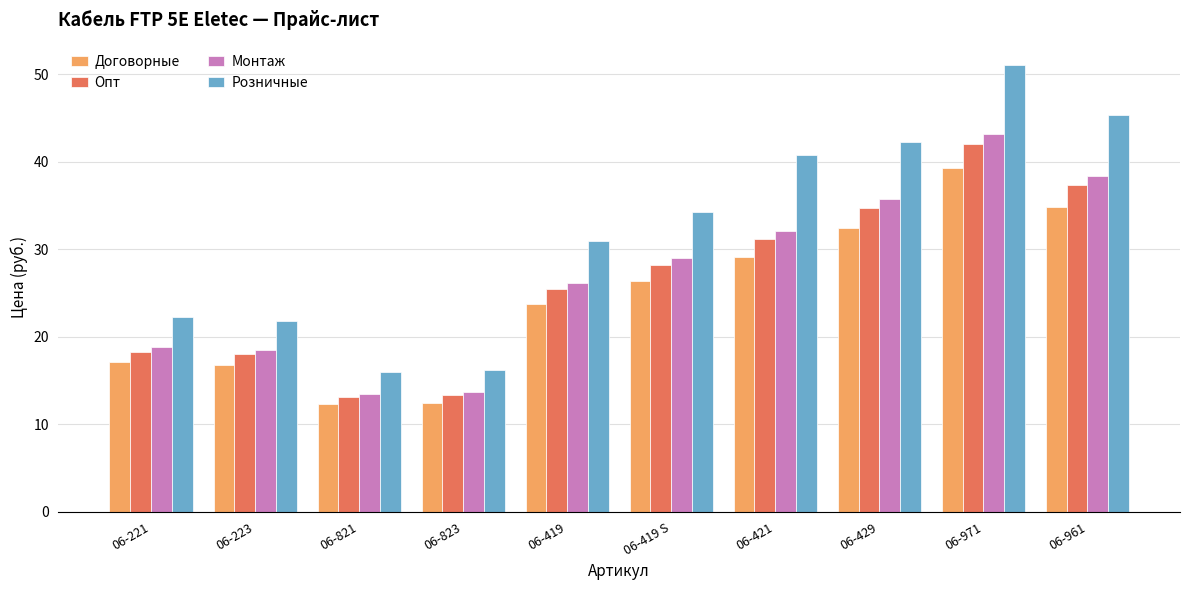

What are all the series names shown in the legend?

Договорные, Опт, Монтаж, Розничные